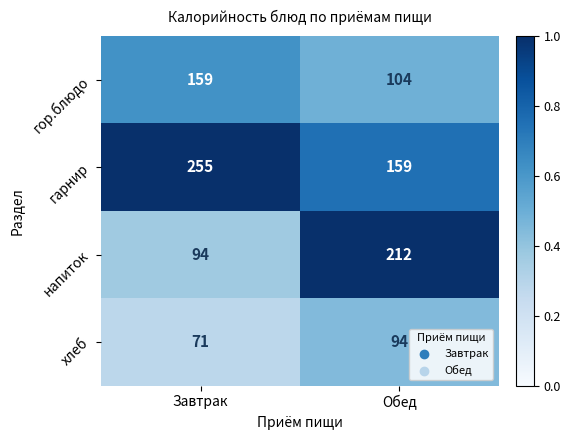

What is the approximate value of гарнир at Завтрак, to the nearest 10?

260